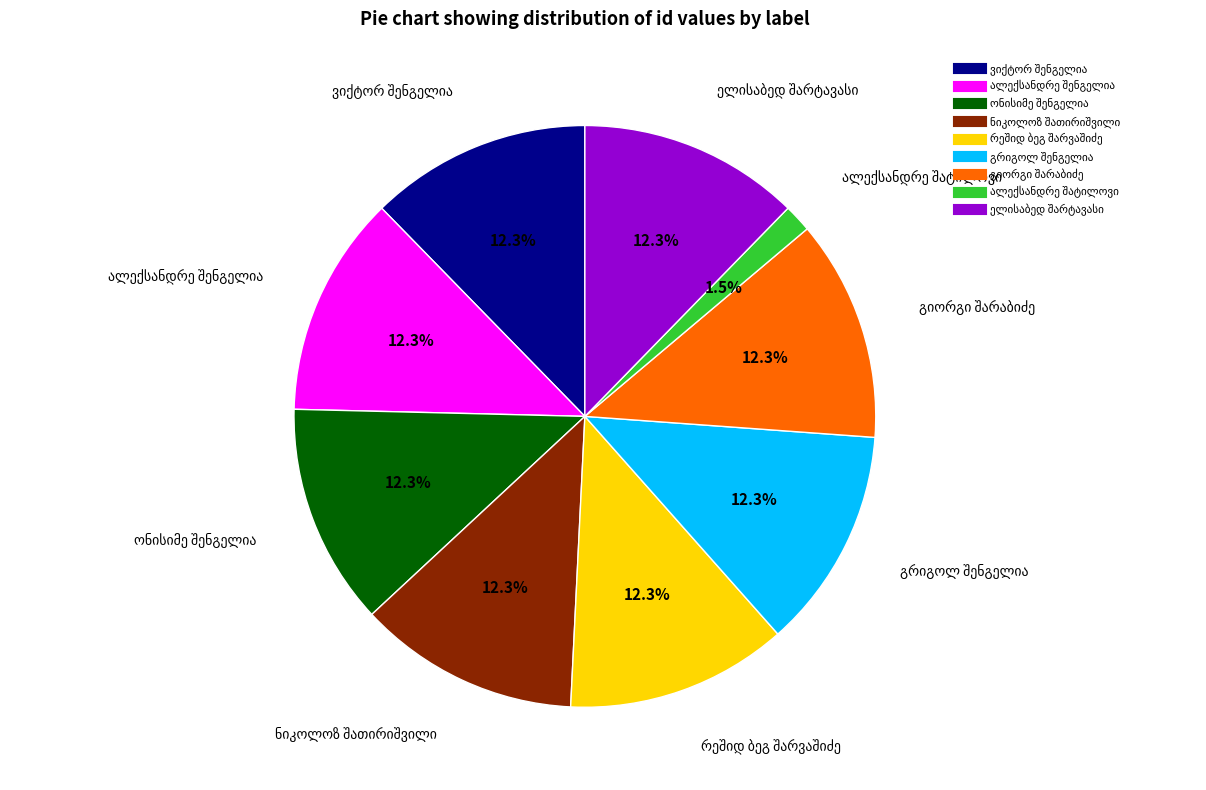

Does any single category account for the majority?

No